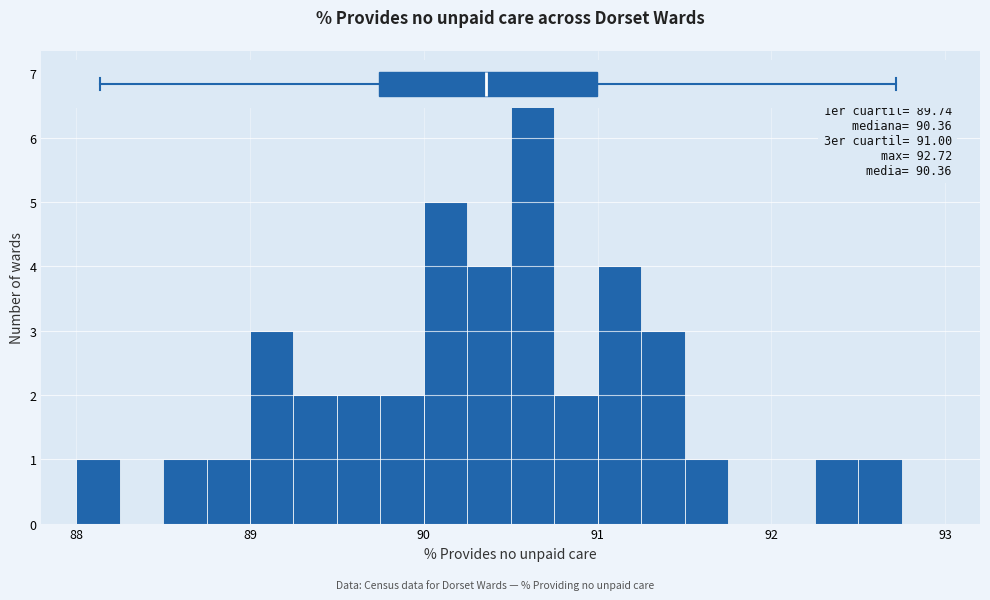

Around what value on the x-axis is the tallest bar? Give the approximate position of its centre, as read against the axis.

90.6